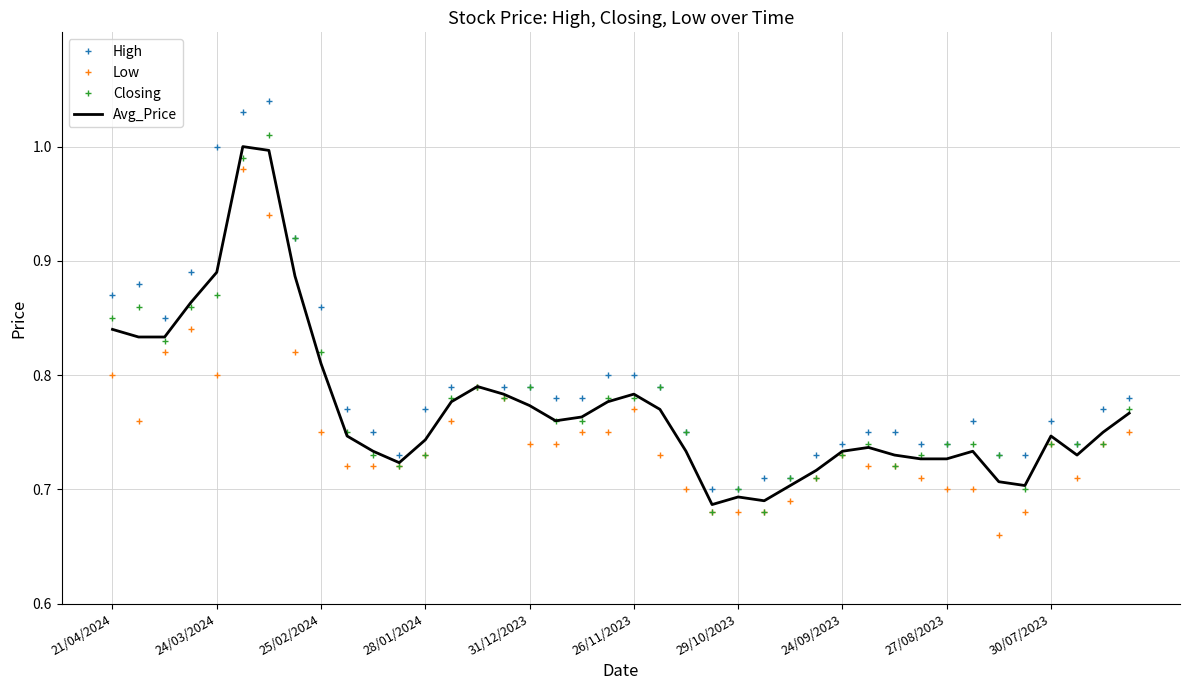

Which series has the largest range (max minus min)?

High